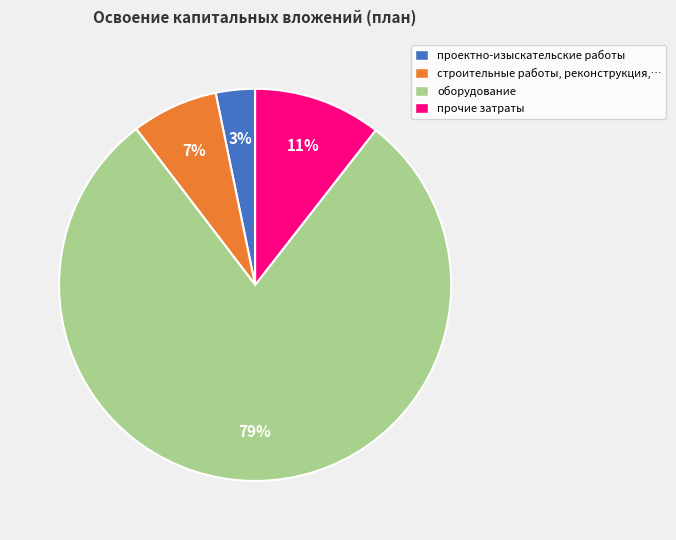

To the nearest percent, what is the difference between the largest and smallest slice percentages?

76%